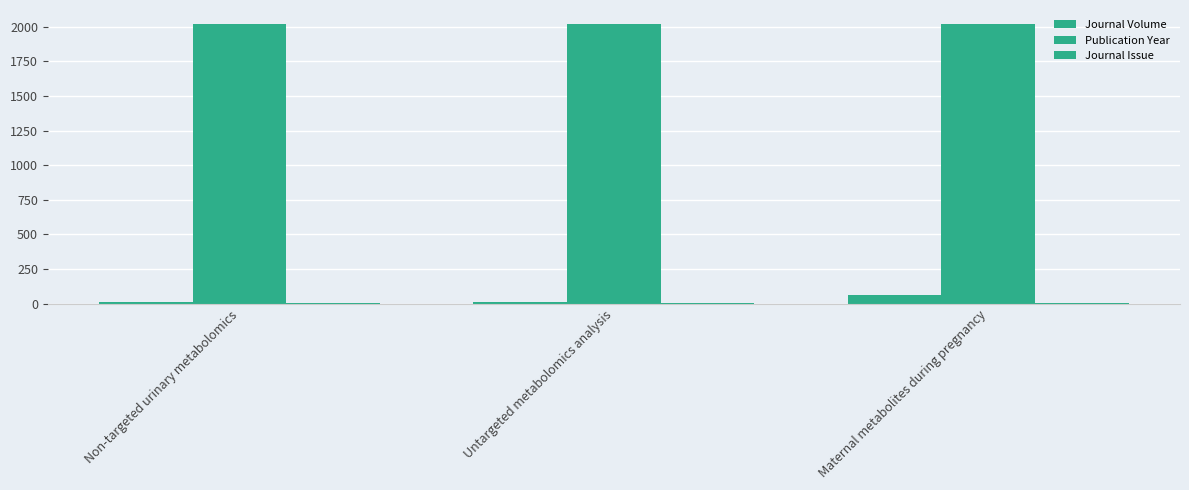

How many series are shown in this chart?

3